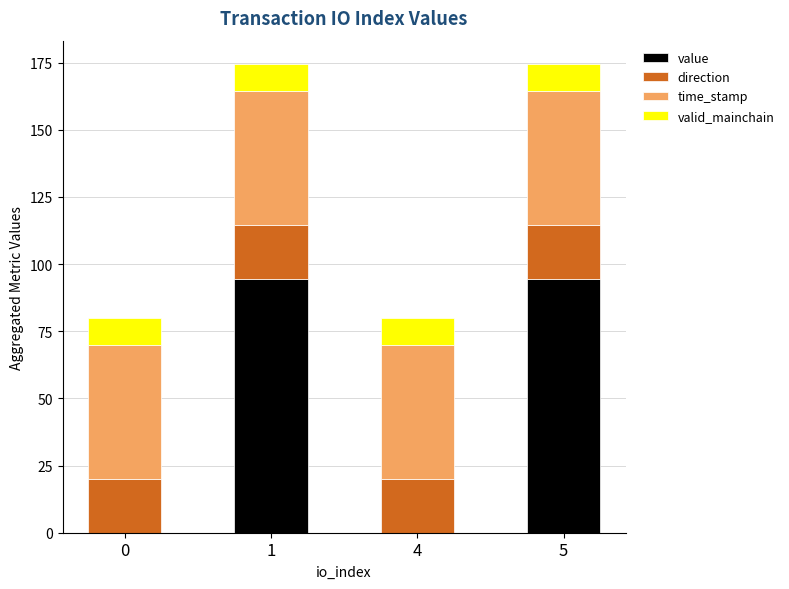

What is the sum of all value values?

188.9